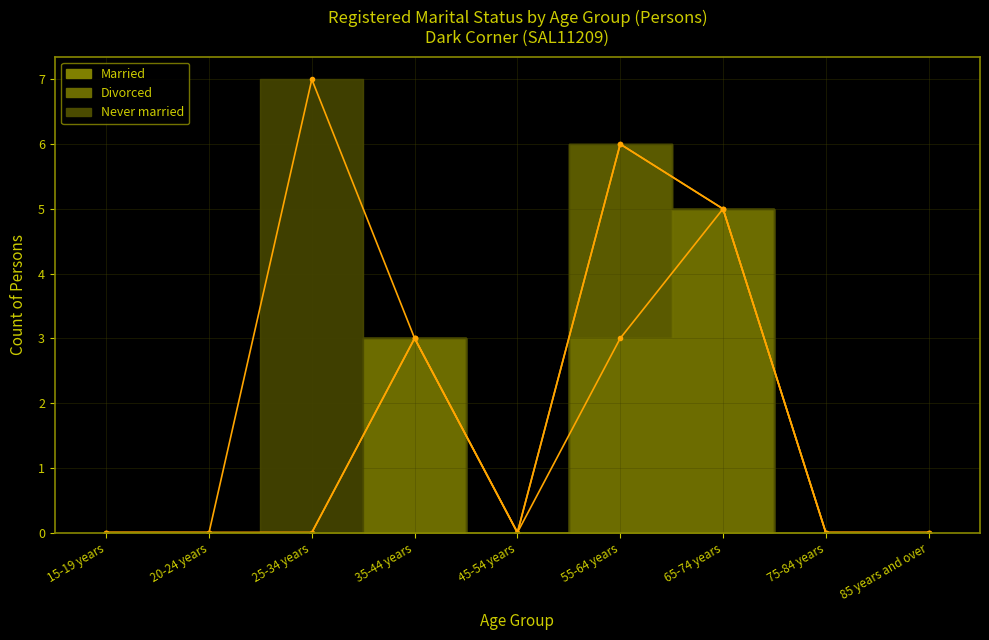

True or false: Divorced and Married cross at least once.

False